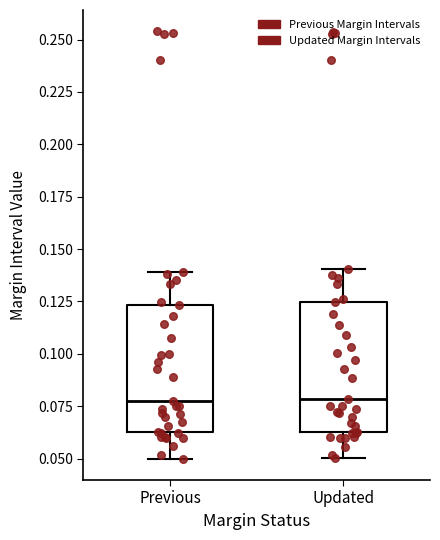

Where is the lower edge of the box for Previous on the y-axis? The values are not printed on the chart, so give them approximately, as read against the axis.

0.065